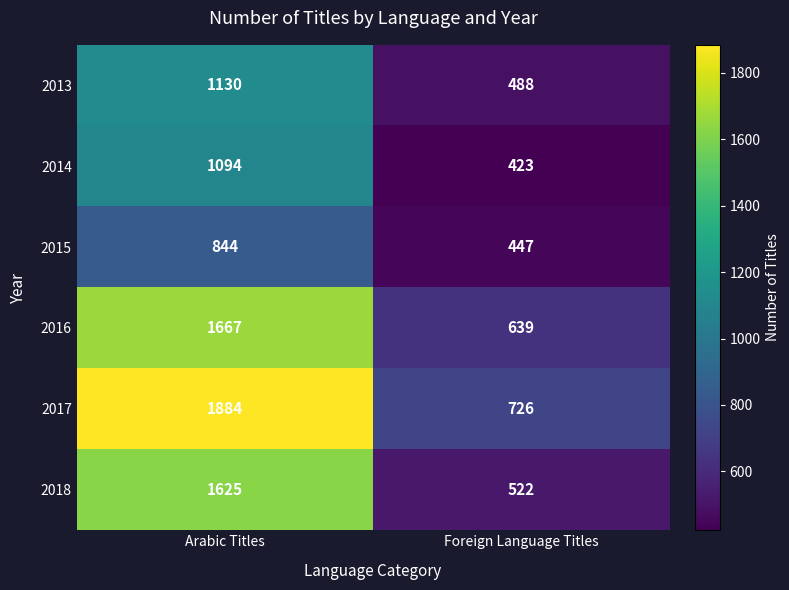

At how many categories does at least one series exceed 896?

1